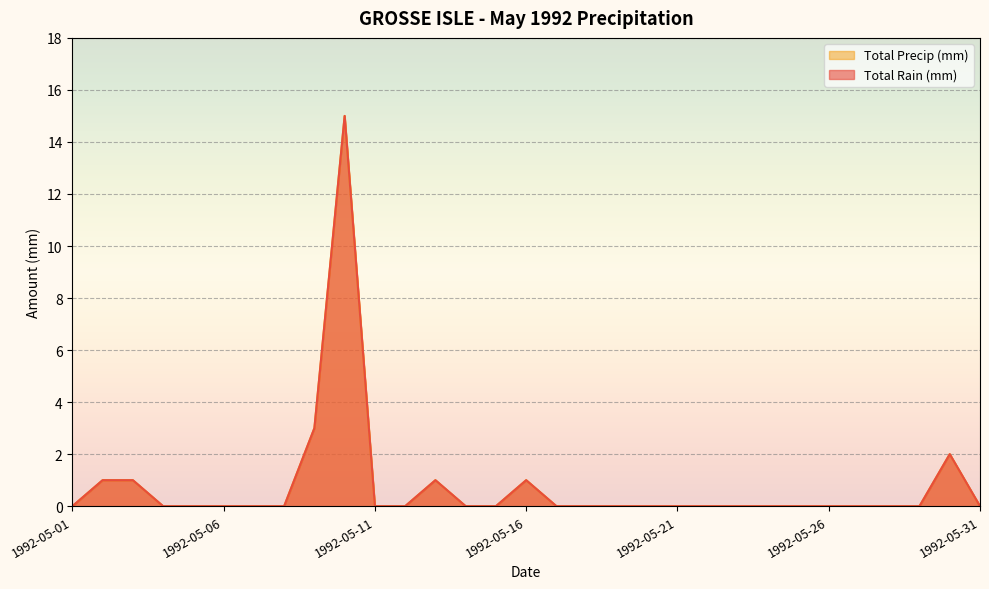

Between 1992-05-12 and 1992-05-27, which series saw the biggest shift?

Total Rain (mm)